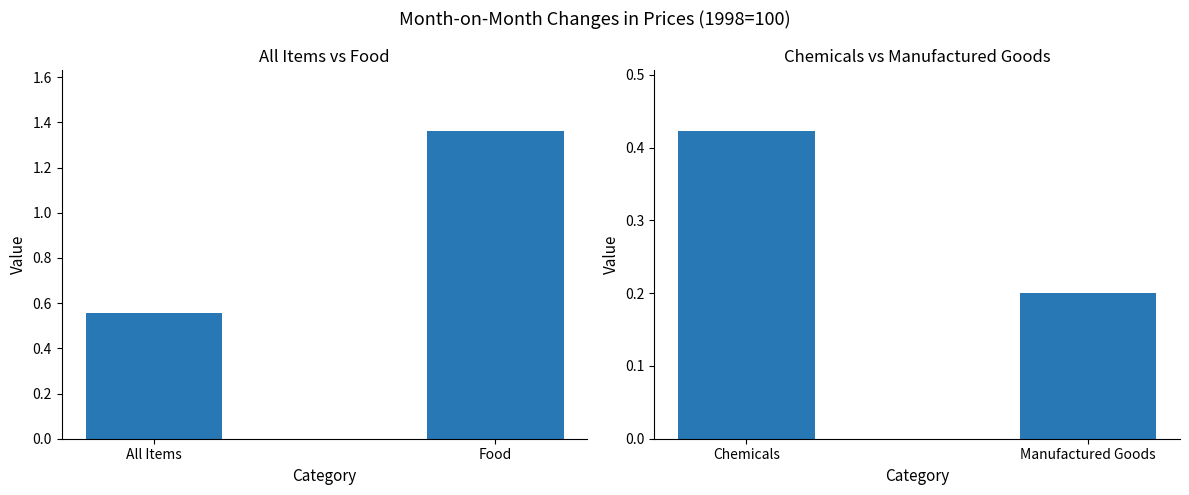

Which series has the largest range (max minus min)?

All Items / Food